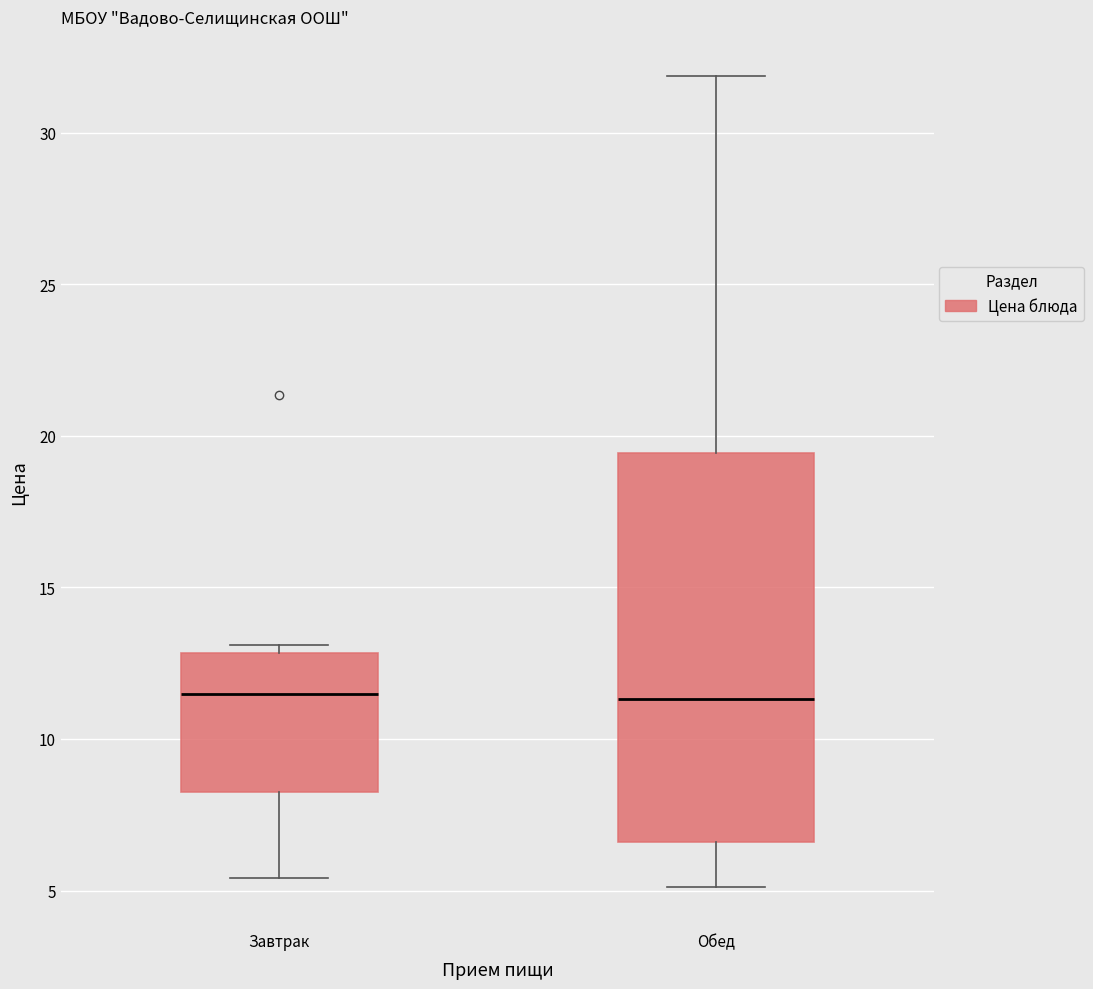

Where does the median line of the box for Обед sit on the y-axis? The values are not printed on the chart, so give them approximately, as read against the axis.

11.5